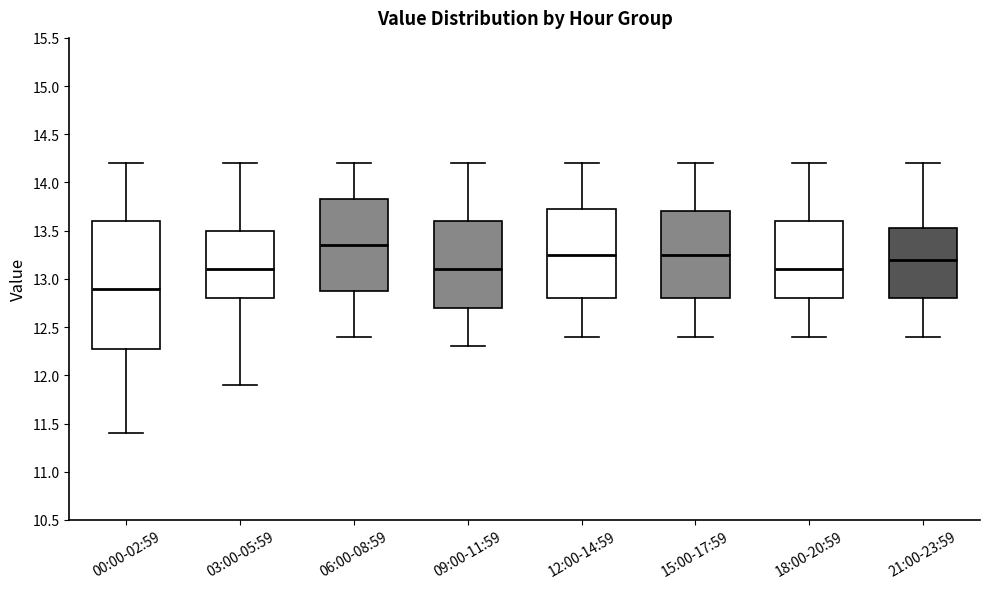

Reading left to right, read every box against the y-axis: the position of its median line, the range the box covers, and the ends of its whiskers. The values are not printed on the chart, so give them approximately, as read against the axis.

00:00-02:59: median 12.90, box 12.30 to 13.60, whiskers 11.40 to 14.20
03:00-05:59: median 13.10, box 12.80 to 13.50, whiskers 11.90 to 14.20
06:00-08:59: median 13.35, box 12.90 to 13.85, whiskers 12.40 to 14.20
09:00-11:59: median 13.10, box 12.70 to 13.60, whiskers 12.30 to 14.20
12:00-14:59: median 13.25, box 12.80 to 13.75, whiskers 12.40 to 14.20
15:00-17:59: median 13.25, box 12.80 to 13.70, whiskers 12.40 to 14.20
18:00-20:59: median 13.10, box 12.80 to 13.60, whiskers 12.40 to 14.20
21:00-23:59: median 13.20, box 12.80 to 13.55, whiskers 12.40 to 14.20